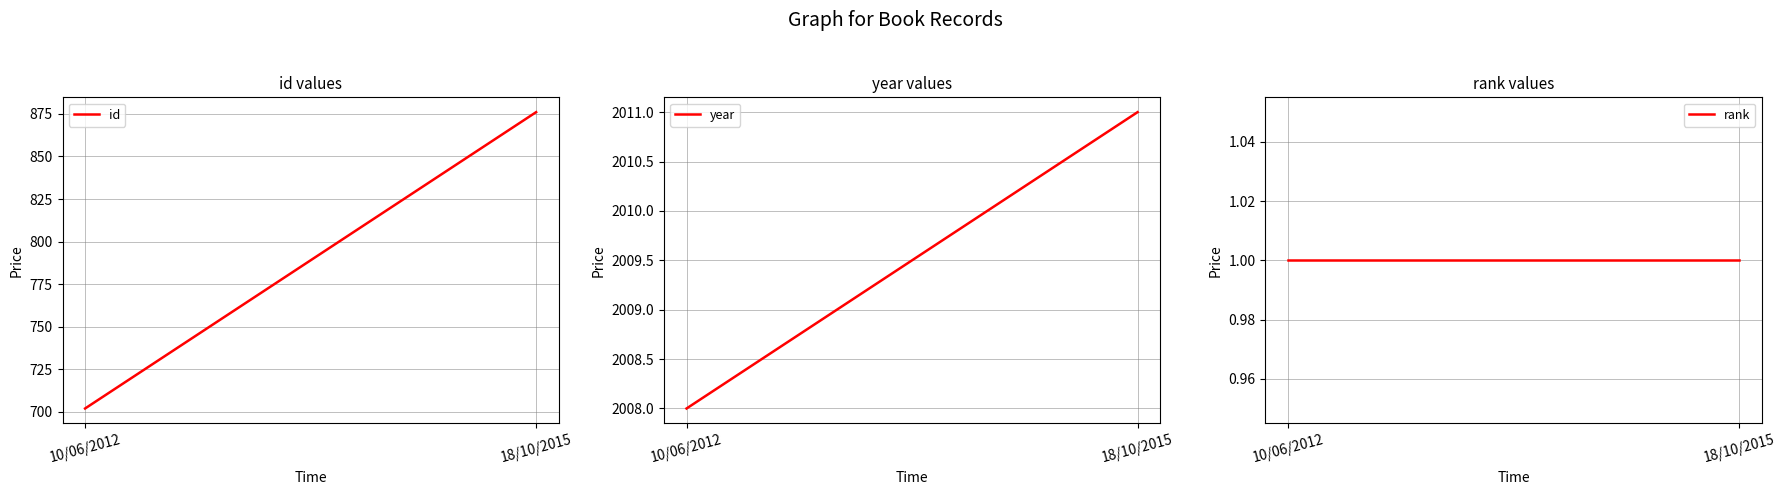

How many distinct data groups are displayed?

3